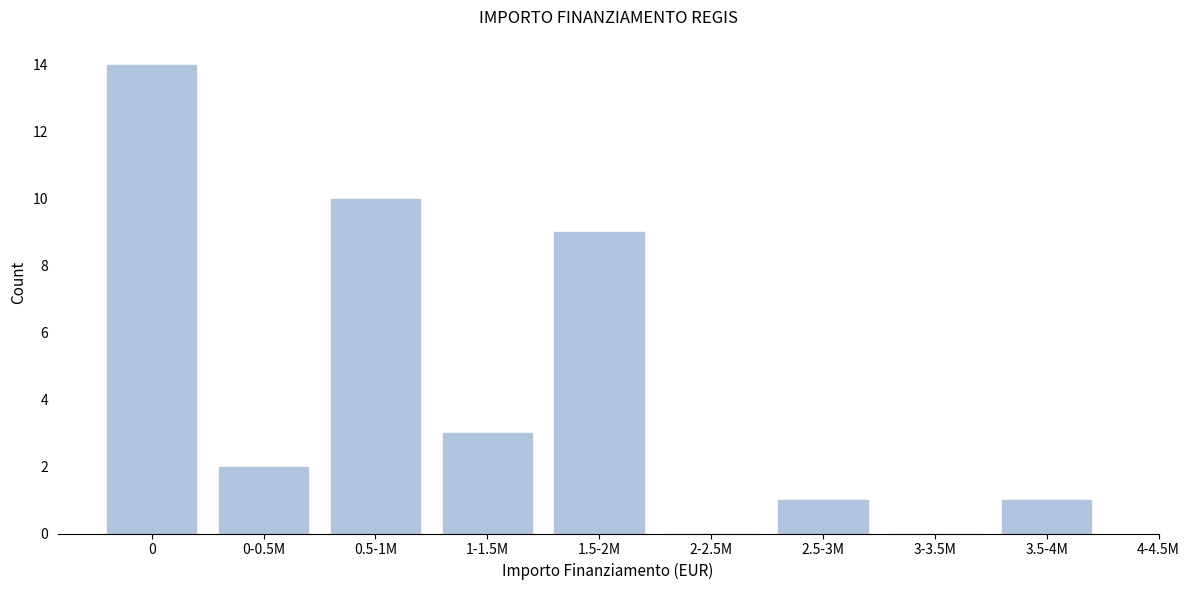

Reading right to left, what are all the values shown in this chart?

3.5-4M=1	3-3.5M=0	2.5-3M=1	2-2.5M=0	1.5-2M=9	1-1.5M=3	0.5-1M=10	0-0.5M=2	0=14